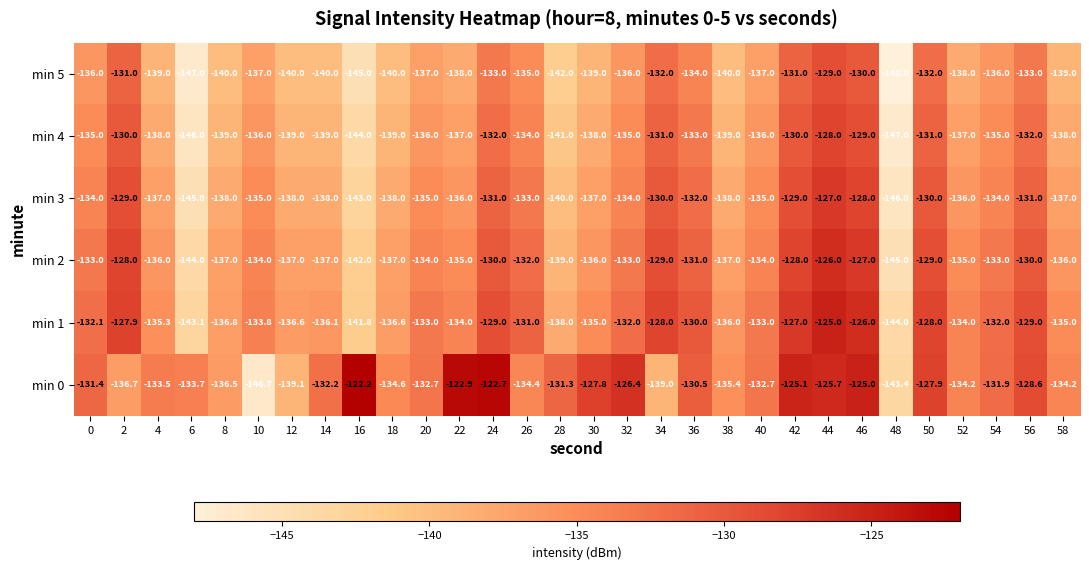

Between 8 and 54, which series saw the biggest shift?

min 1